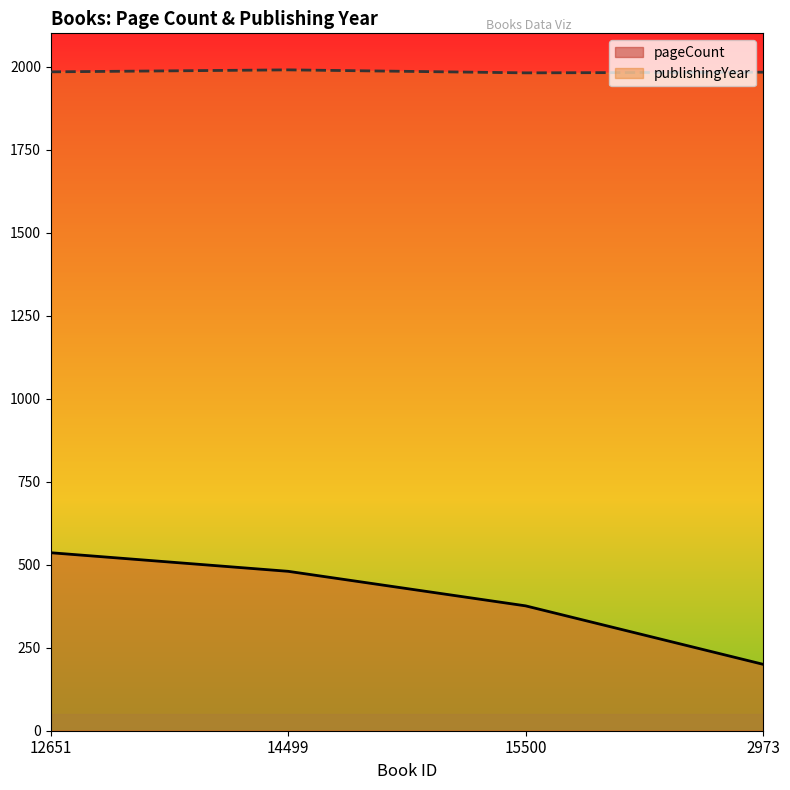

What is the difference between the maximum and second lowest values in the publishingYear series?

7